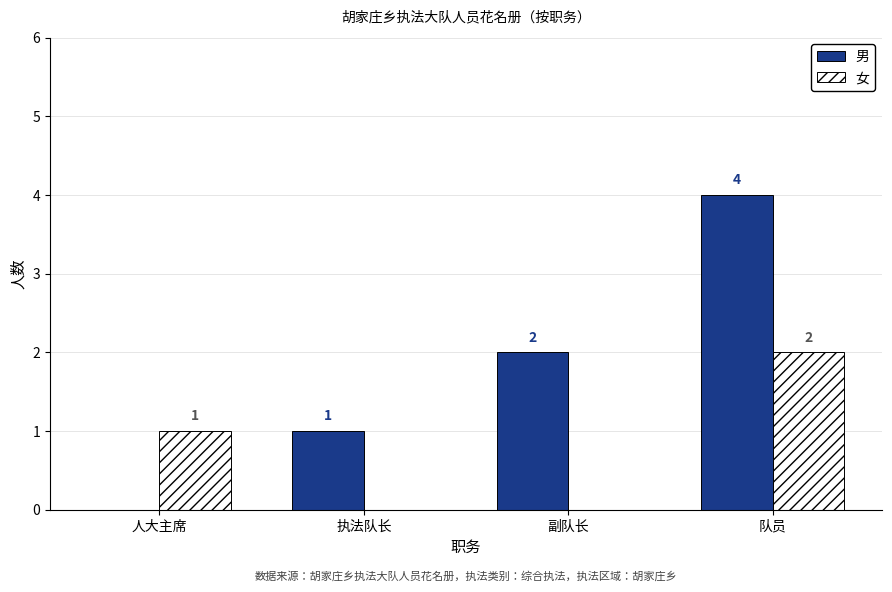

Where is 女 nearest to the value 1?

人大主席